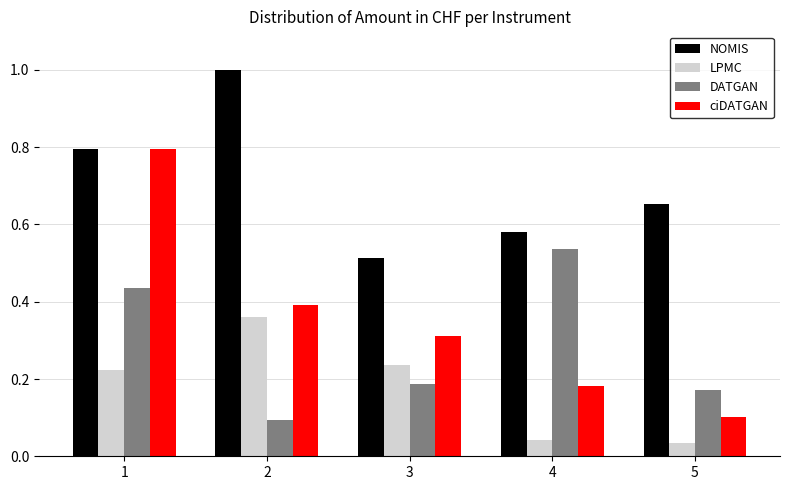

The value of LPMC at 3 is 0.4. True or false?

False